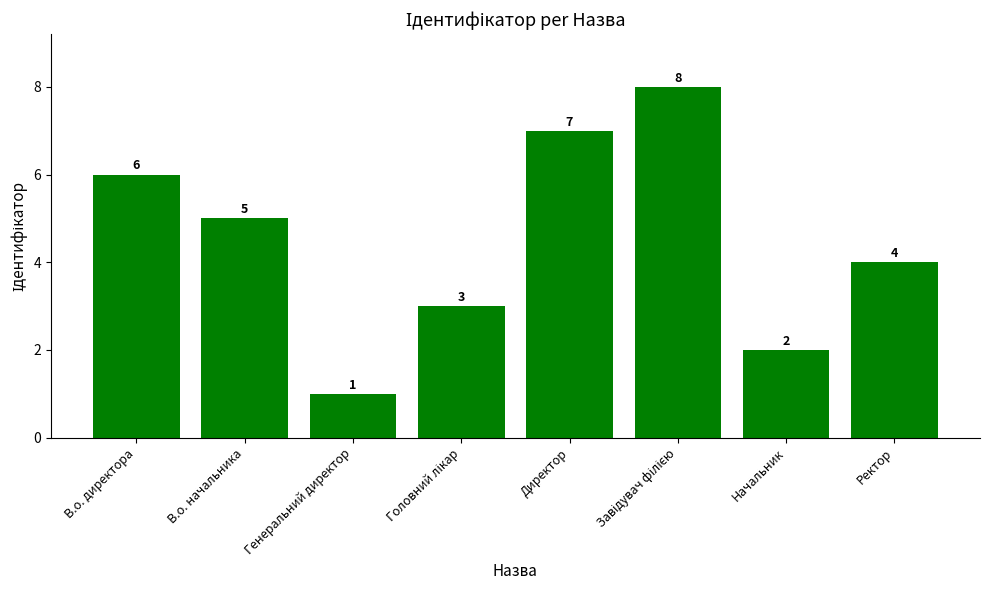

What is the difference between the maximum and second lowest values?

6